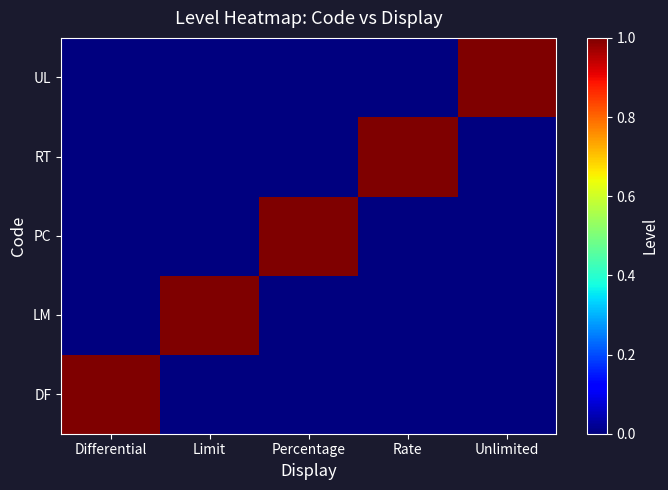

Reading left to right, extract all data points from this chart.

DF: Differential=1	Limit=0	Percentage=0	Rate=0	Unlimited=0
LM: Differential=0	Limit=1	Percentage=0	Rate=0	Unlimited=0
PC: Differential=0	Limit=0	Percentage=1	Rate=0	Unlimited=0
RT: Differential=0	Limit=0	Percentage=0	Rate=1	Unlimited=0
UL: Differential=0	Limit=0	Percentage=0	Rate=0	Unlimited=1